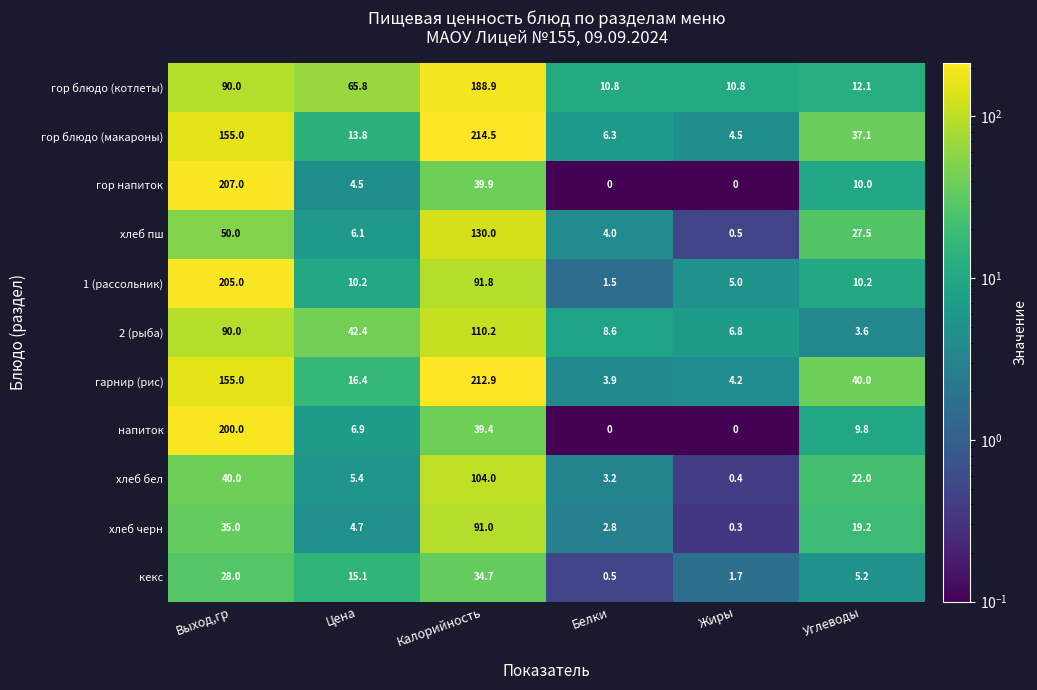

At which label does хлеб черн reach its minimum?

Жиры